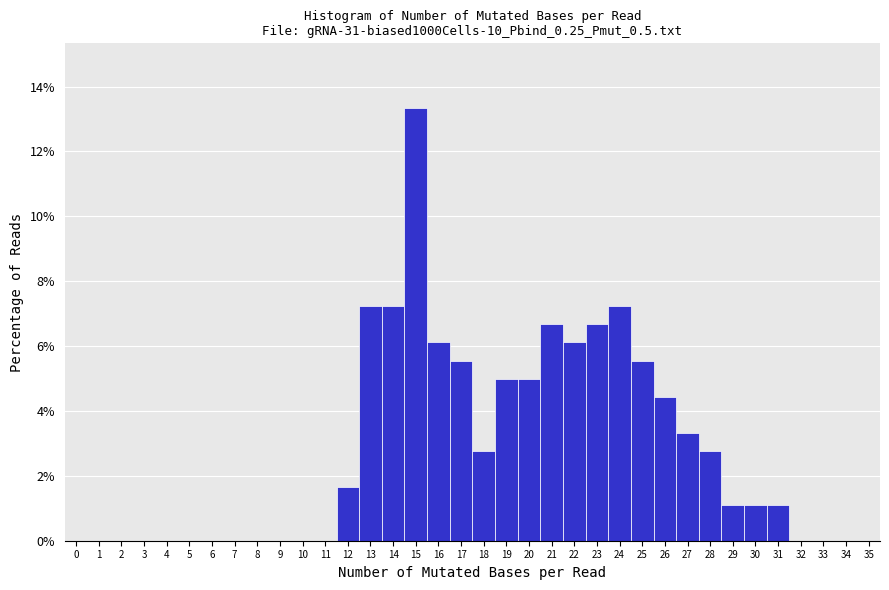

How tall is the bar that spans 11.5 to 12.5 on the x-axis? The values are not printed on the chart, so give them approximately, as read against the axis.

1.6